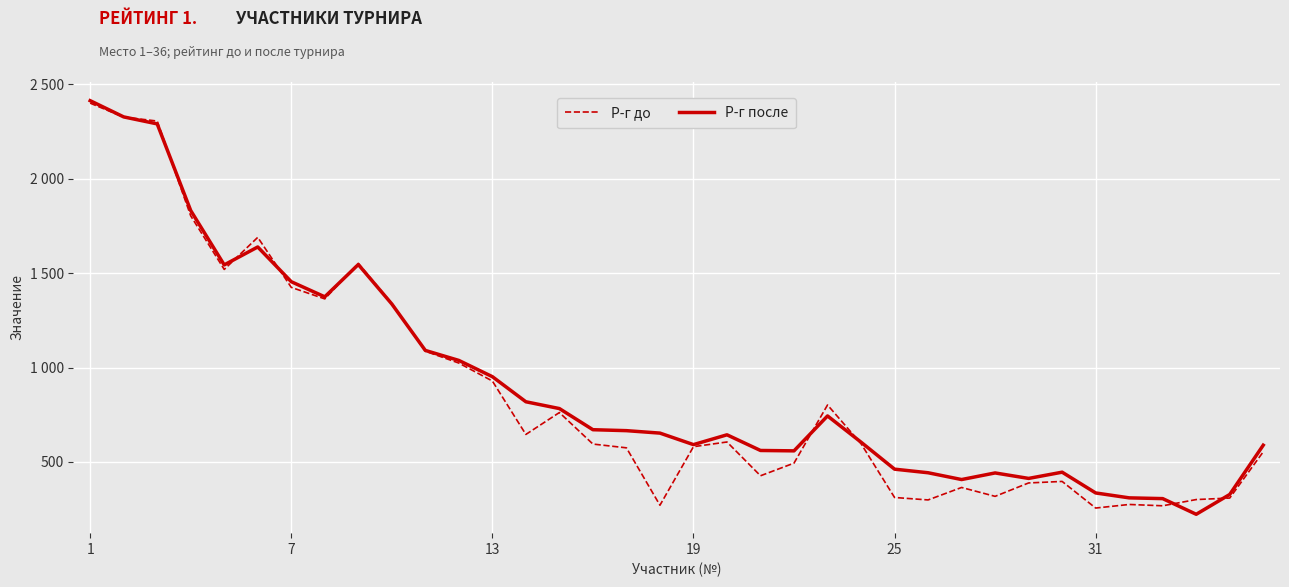

True or false: Р-г после has more than 0 interior local peaks.

True